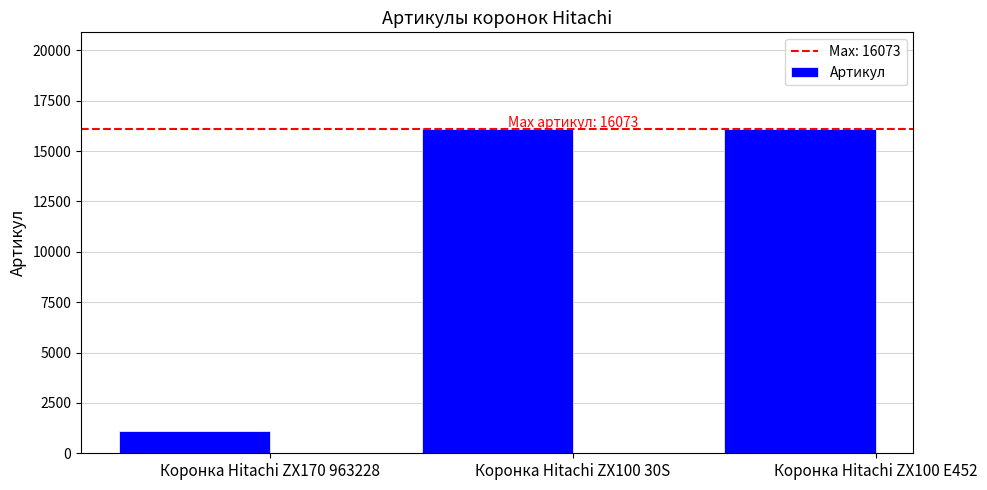

What is the value of the 2nd bar from the left?

16072